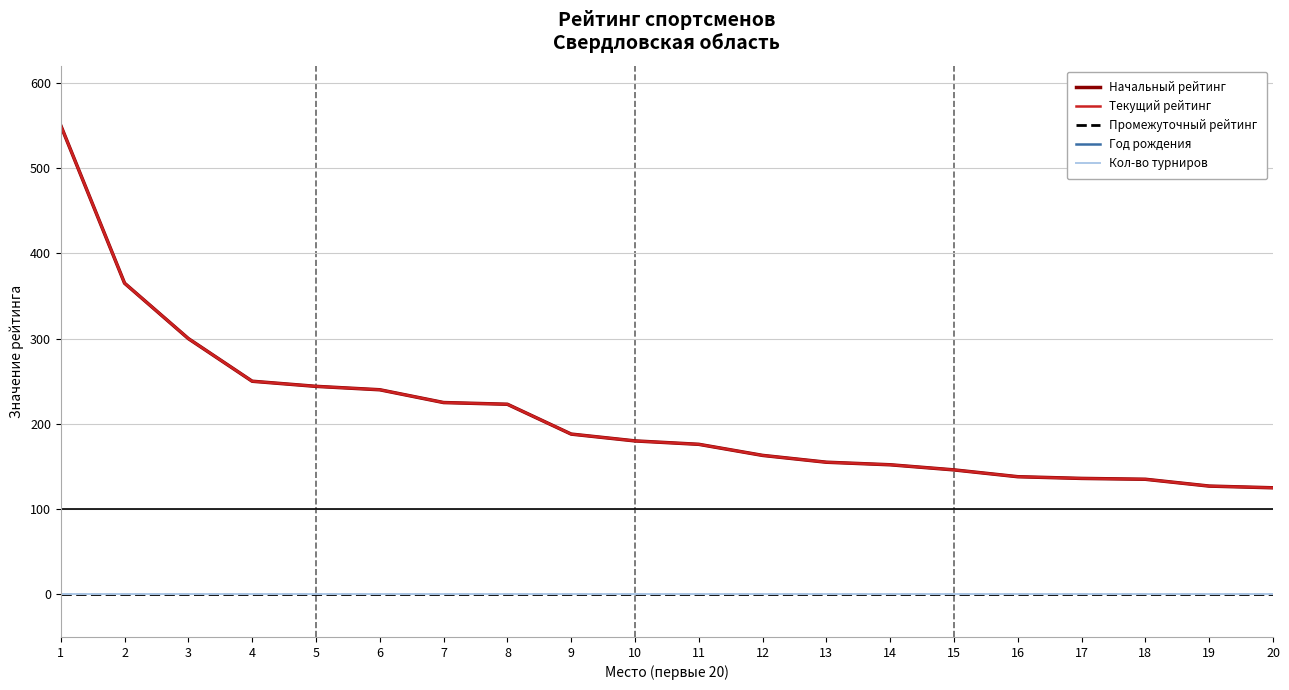

What is the sum of all Начальный рейтинг values?

4218